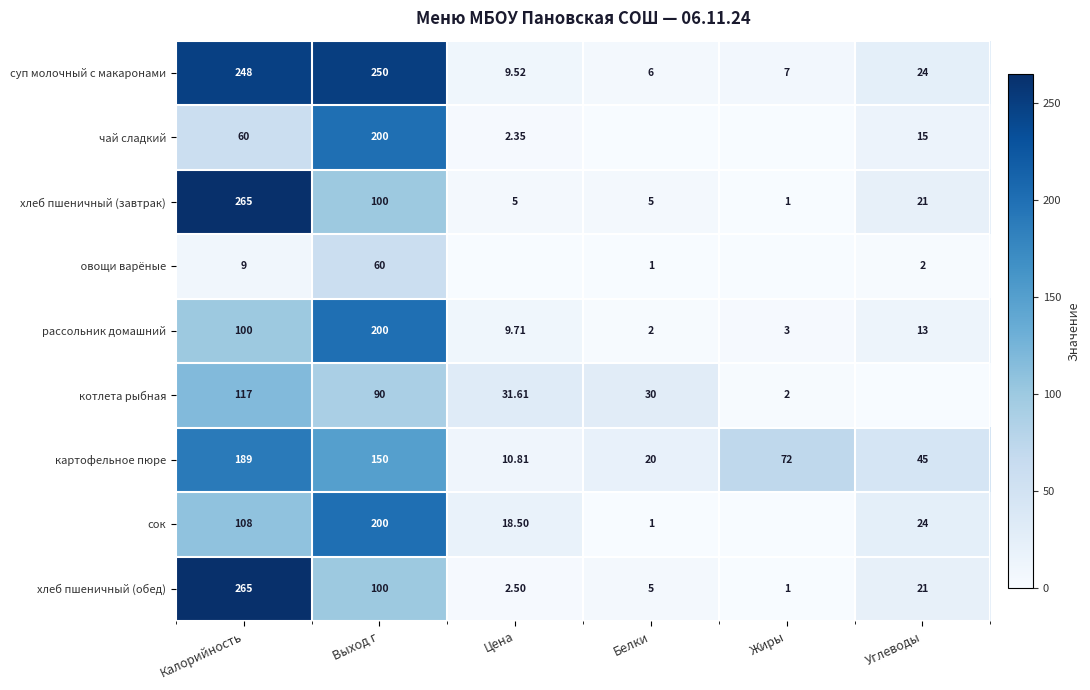

At which label is картофельное пюре closest to 99?

Жиры